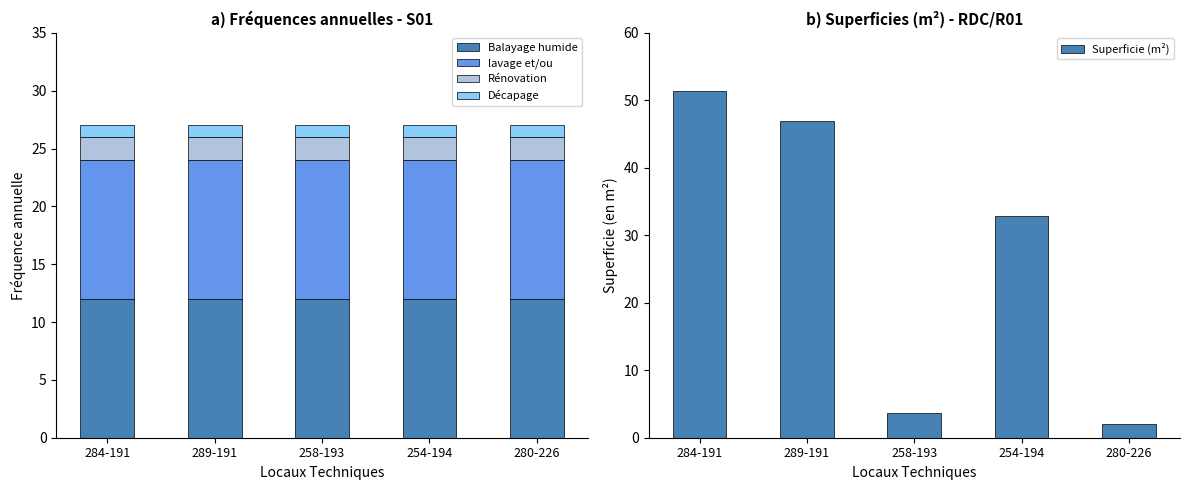

List the series in order of their peak value, lowest first.

Décapage, Rénovation, Balayage humide, lavage et/ou, Superficie (m²)